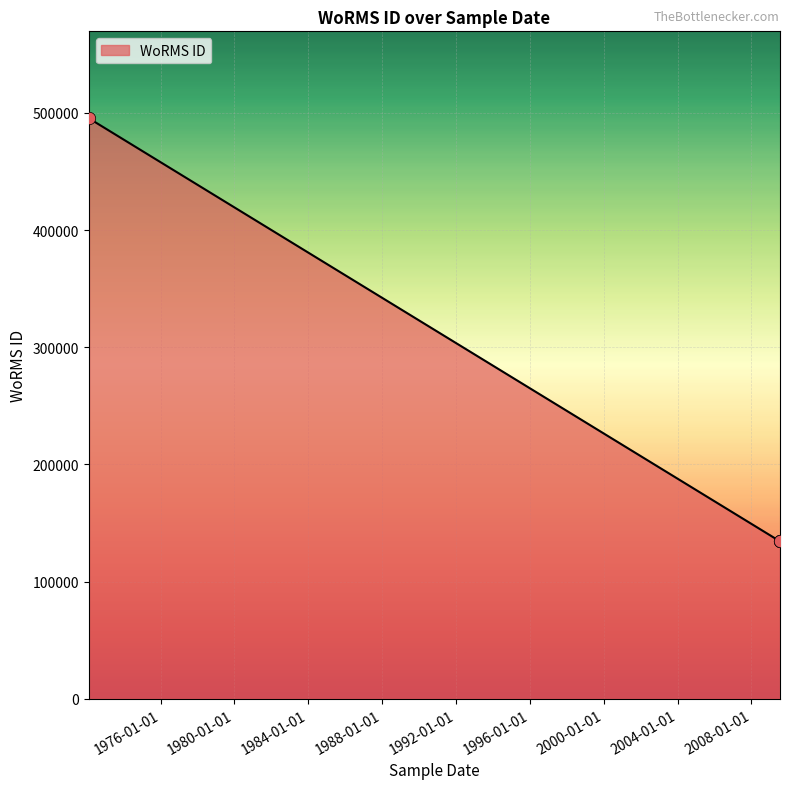

Between 2009-07-12 and 1972-02-15, which is larger?

1972-02-15